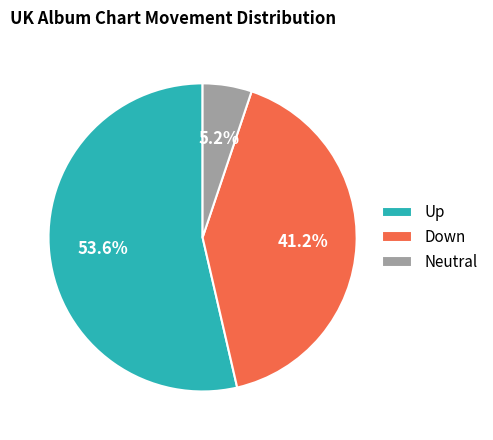

Which has a higher value, Neutral or Down?

Down